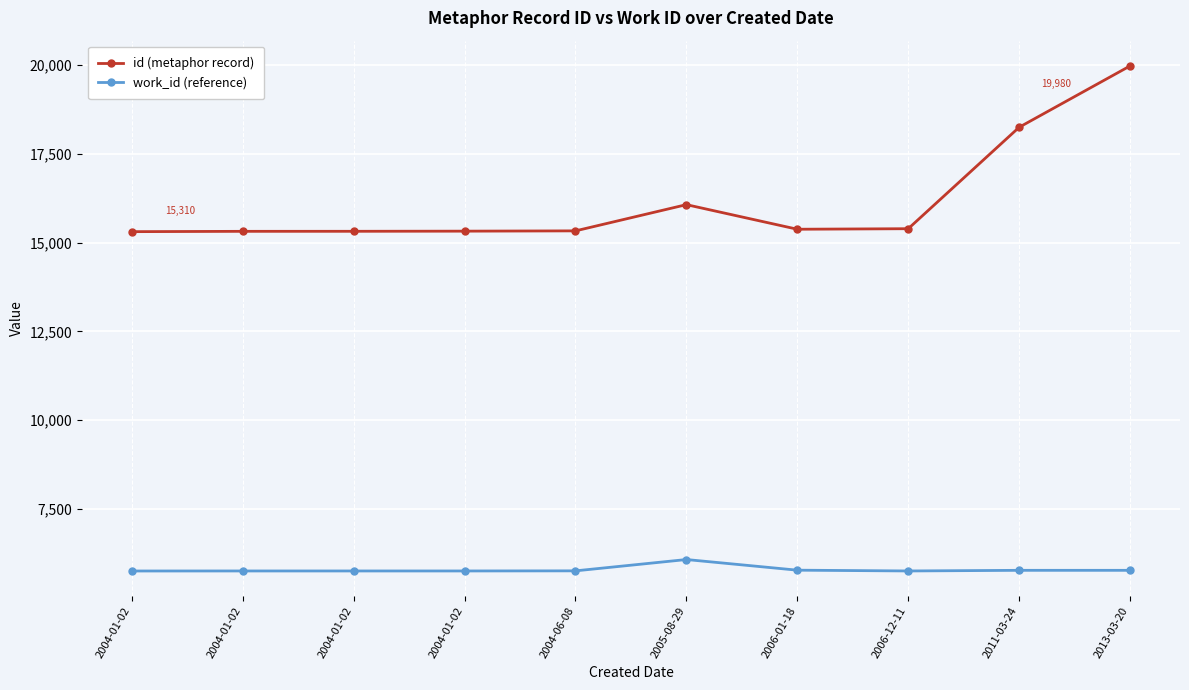

What is the minimum value for work_id (reference)?

5748